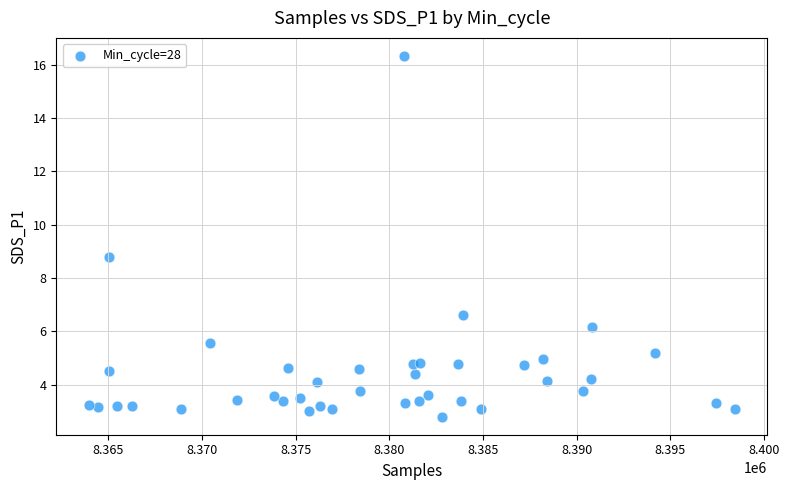

What Y value in the scatter plot is closest to 9?

8.8